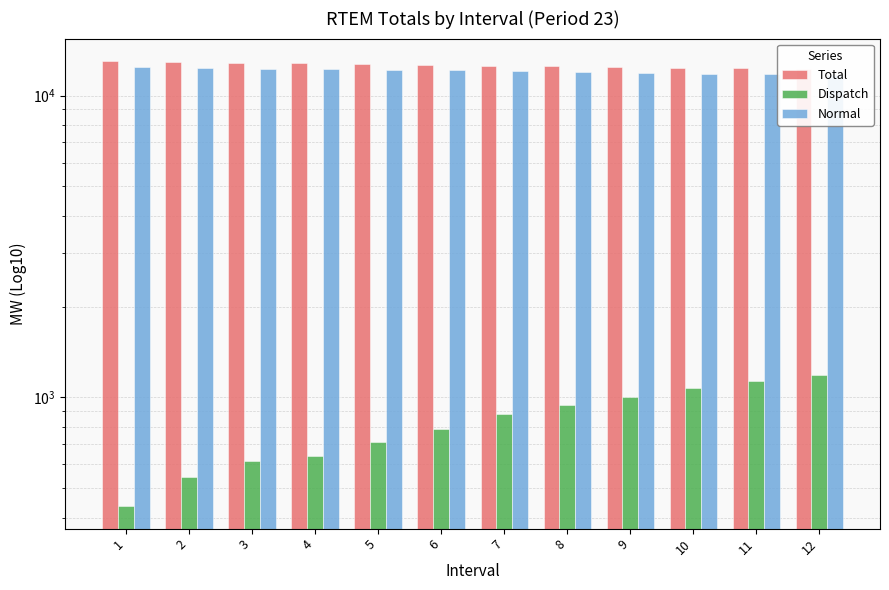

List the labels in order of Normal value, largest first.

1, 2, 3, 4, 5, 6, 7, 8, 9, 10, 11, 12